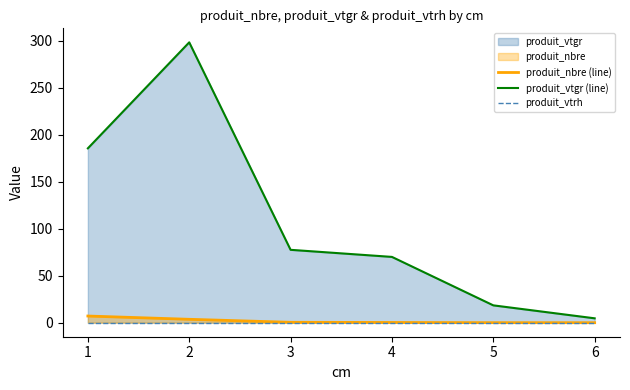

How many lines are shown in the chart?

3